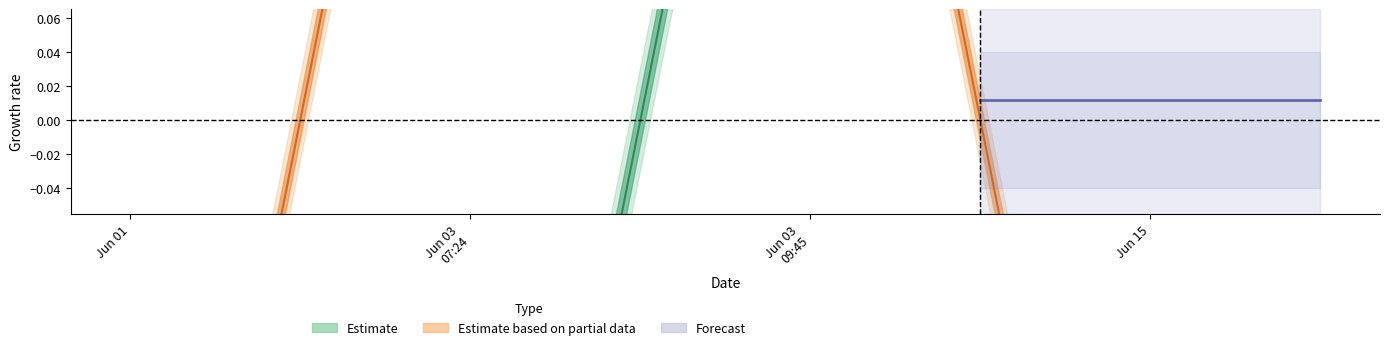

At which category is the sum across all series the highest?

Jun 03 09:45